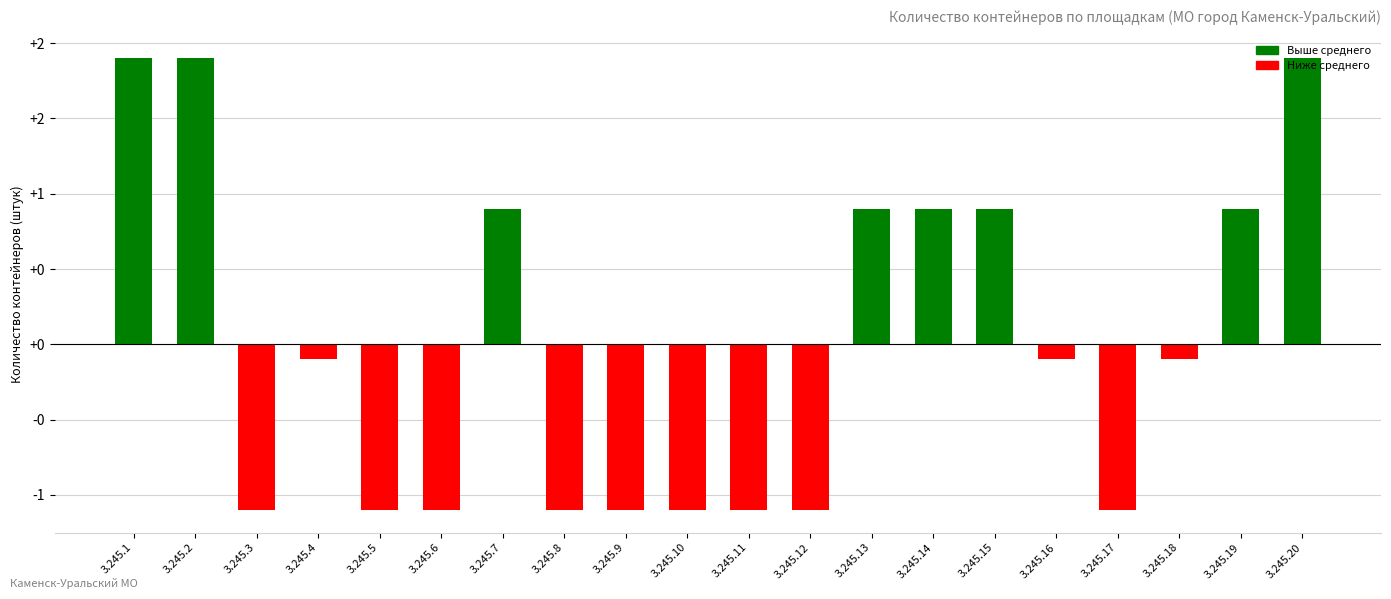

What is the value of the 17th bar from the left?

-1.1